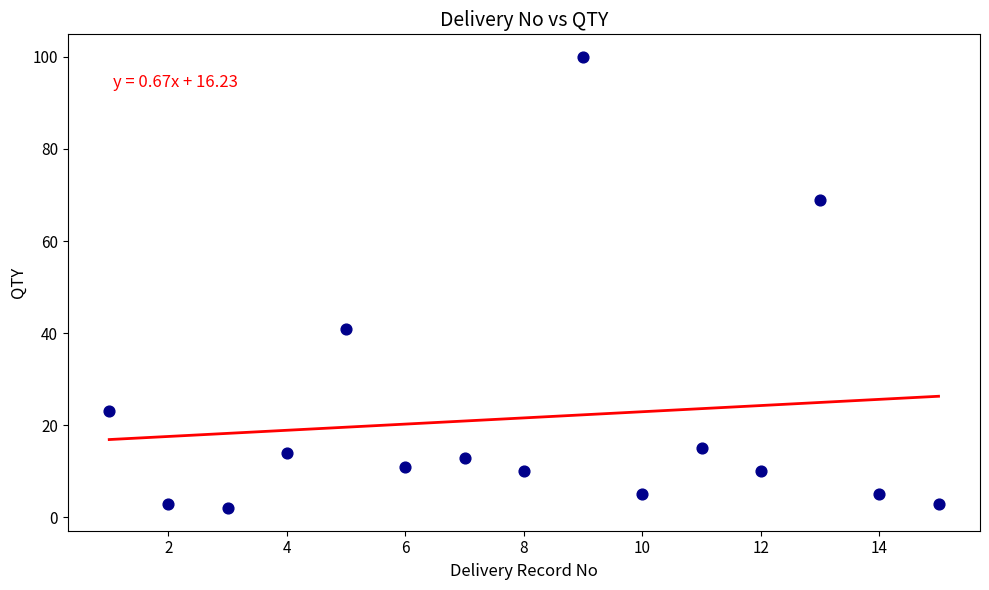

What Y value in the scatter plot is closest to 51?

41